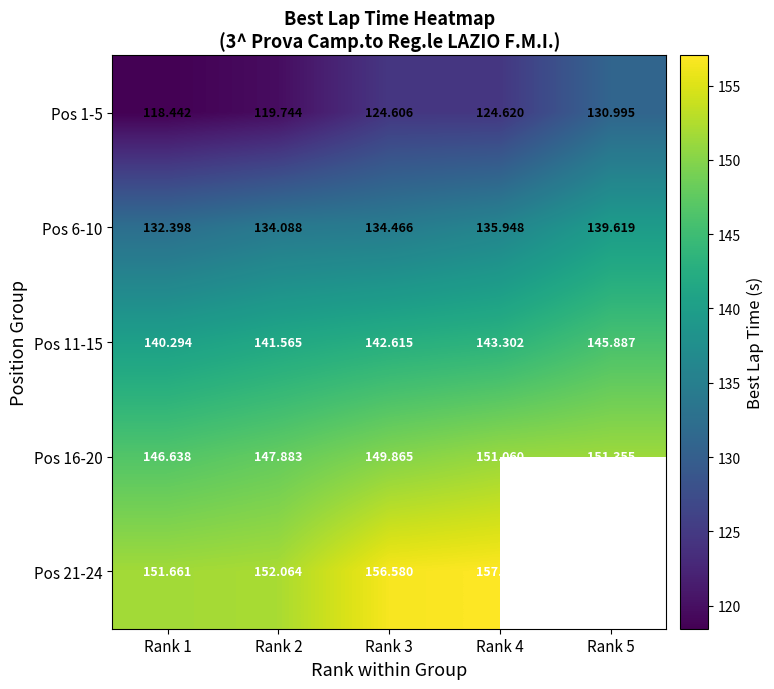

Read the Pos 11-15 value at Rank 2.

141.6